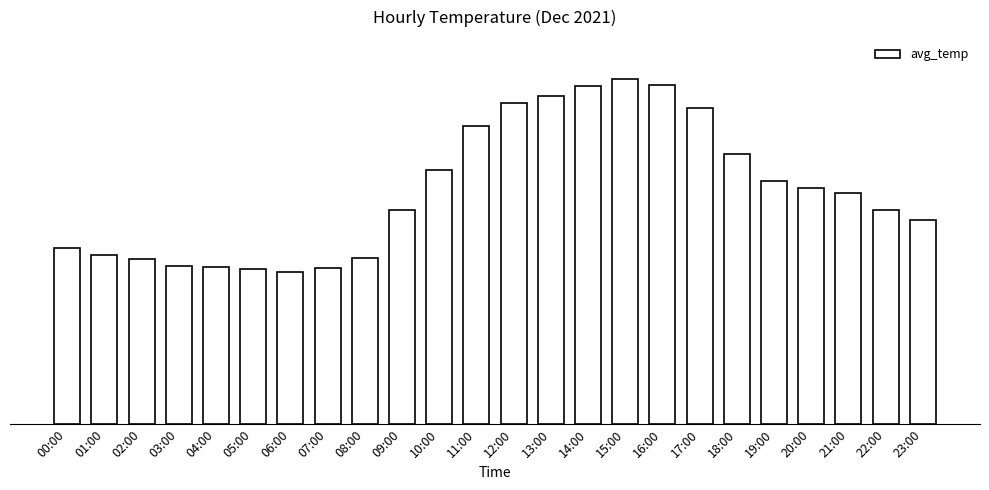

What is the change in value from 16:00 to 18:00?

-6.3